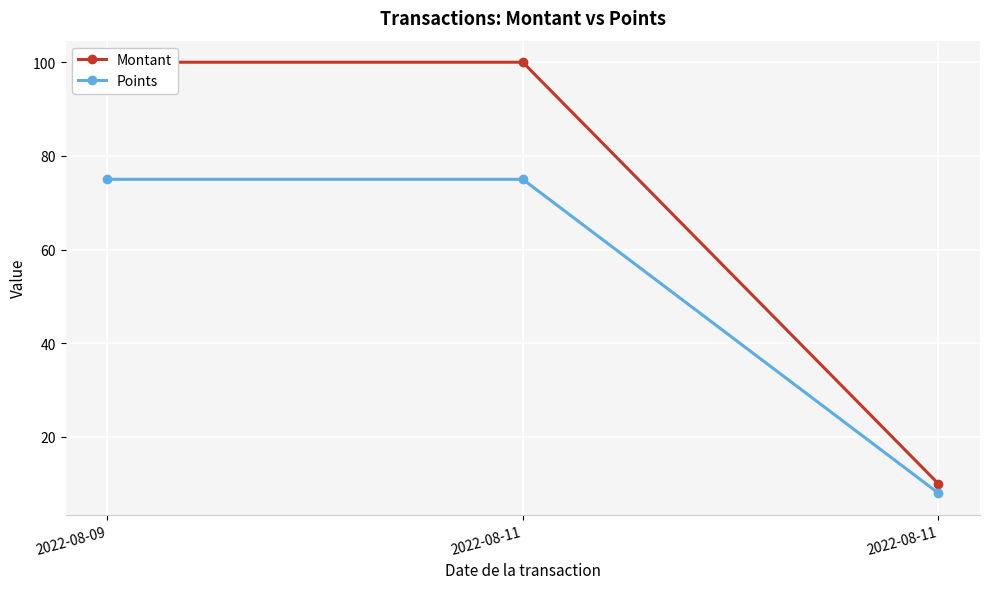

Reading left to right, list all the values displayed in this chart.

Montant: 2022-08-09=100	2022-08-11=100	2022-08-11=10
Points: 2022-08-09=75	2022-08-11=75	2022-08-11=8